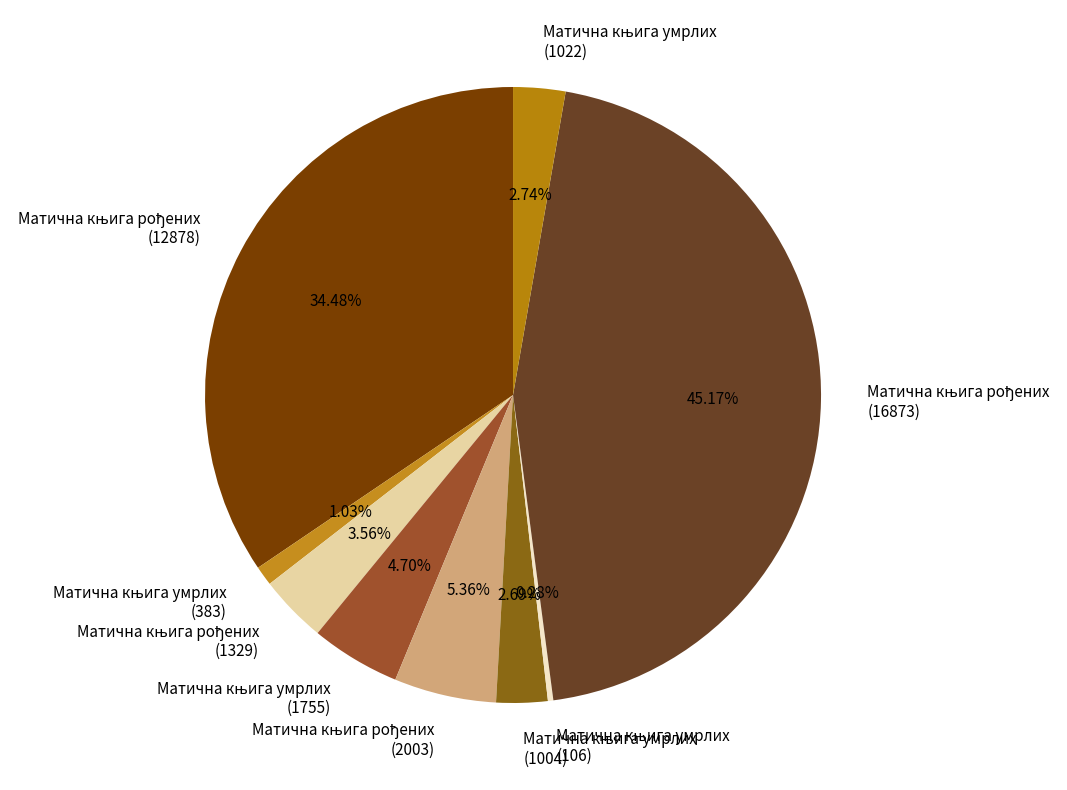

Is there a majority slice in this chart?

No